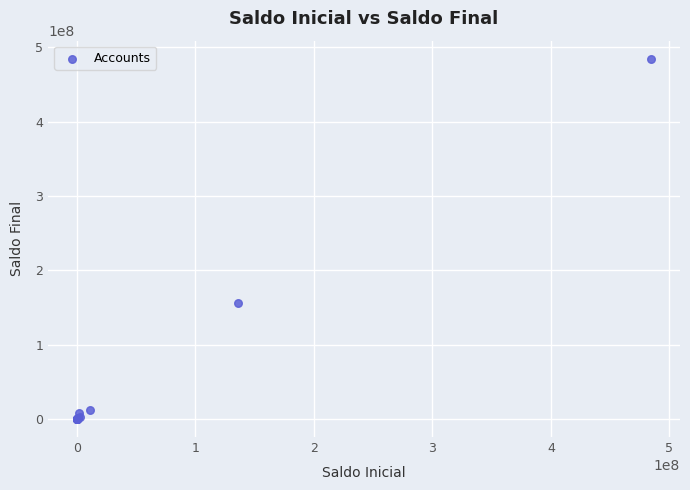

What Y value in the scatter plot is closest to 242326963?

155495102.1